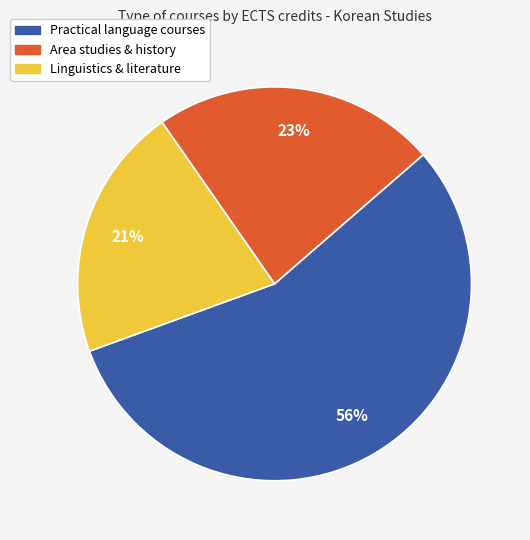

To the nearest percent, what is the difference between the largest and smallest slice percentages?

35%